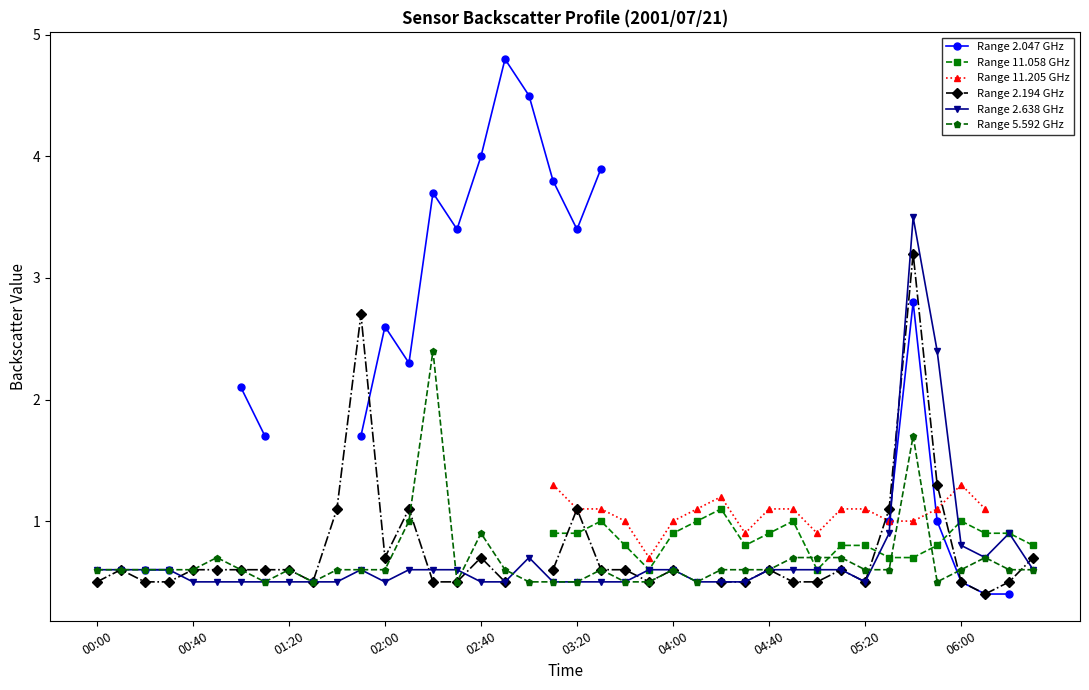

What is the difference between the Range 2.638 GHz values at 35 and 30?

1.8